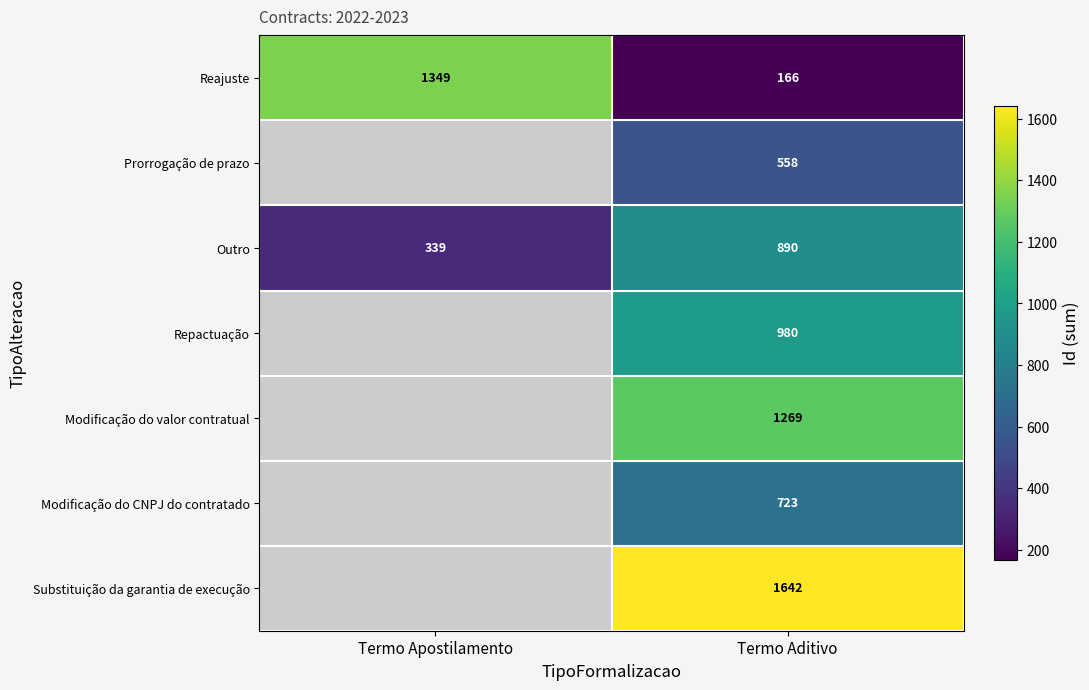

Is the value of Repactuação at Termo Aditivo greater than the value of Reajuste at Termo Aditivo?

Yes